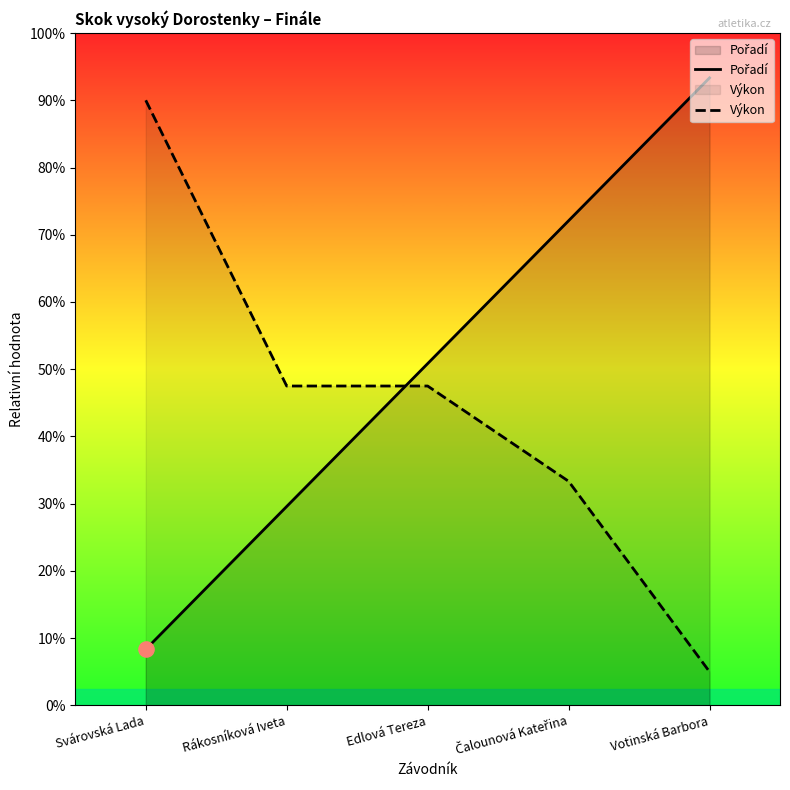

Which series reaches the minimum Y coordinate?

Výkon